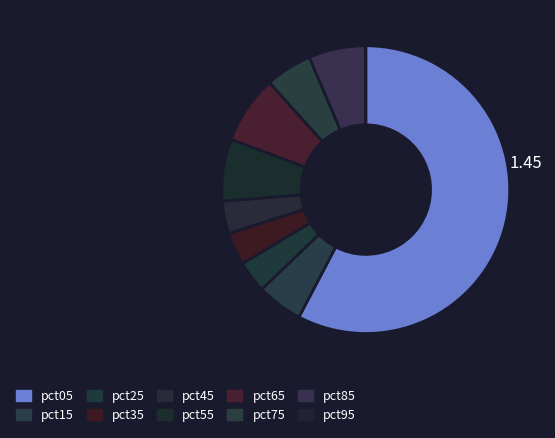

Between pct65 and pct35, which is larger?

pct65